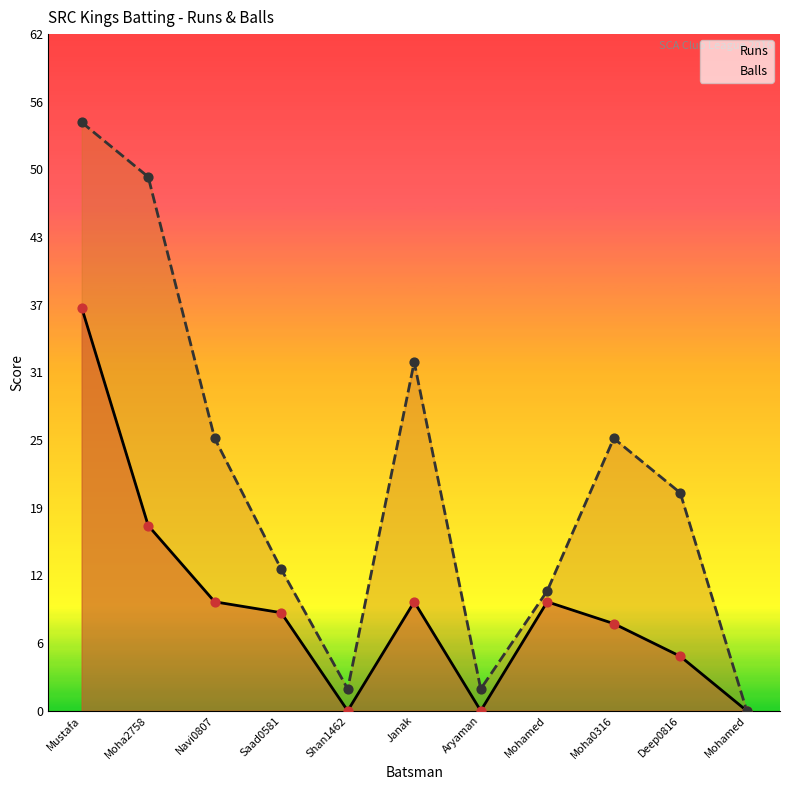

Is the value of Balls at Janak greater than the value of Runs at Mohamed?

Yes